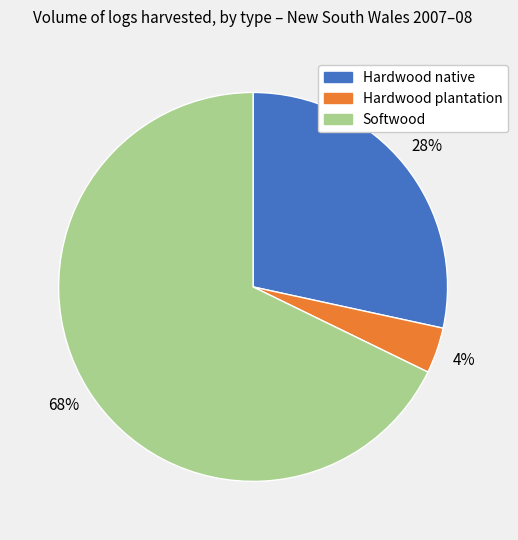

Which slice is the largest?

Softwood